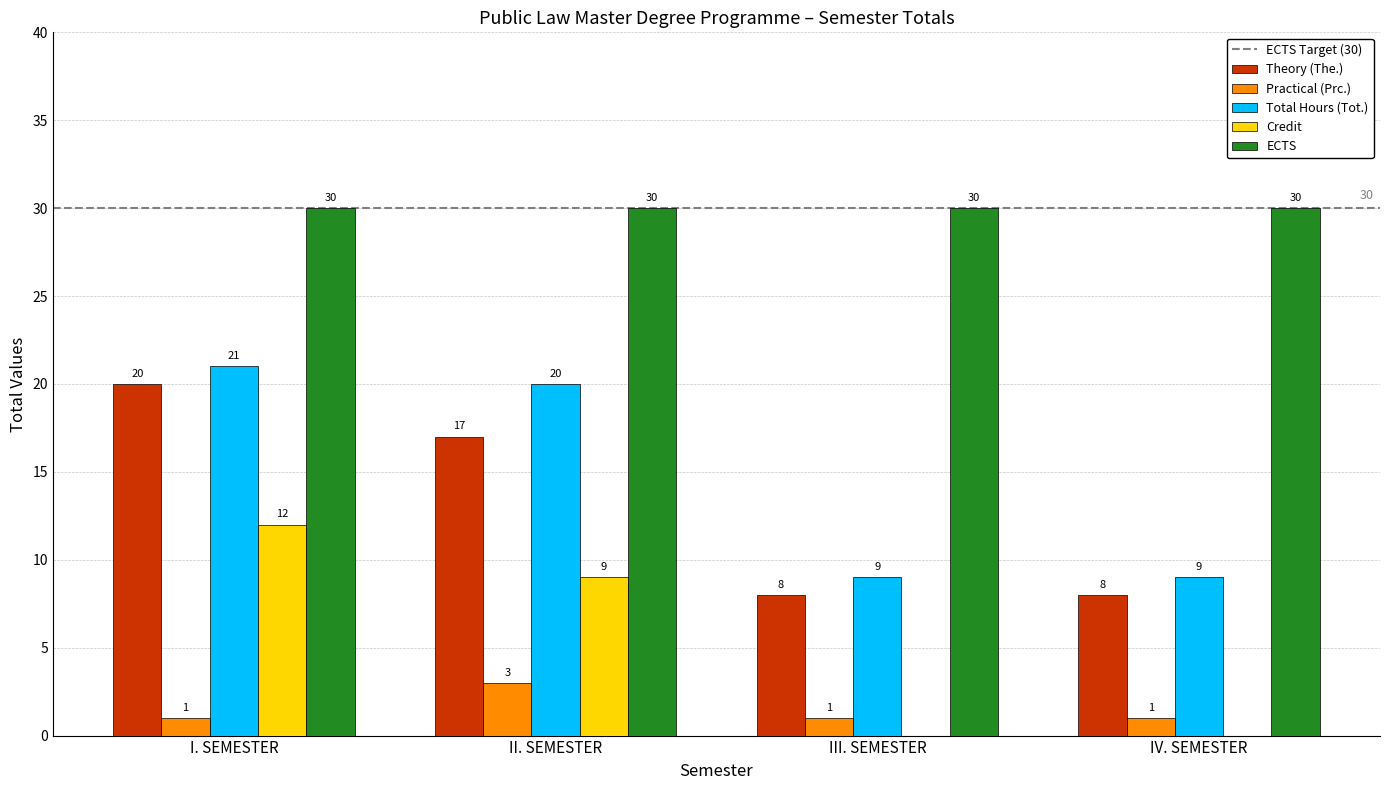

At which category is the sum across all series the highest?

I. SEMESTER